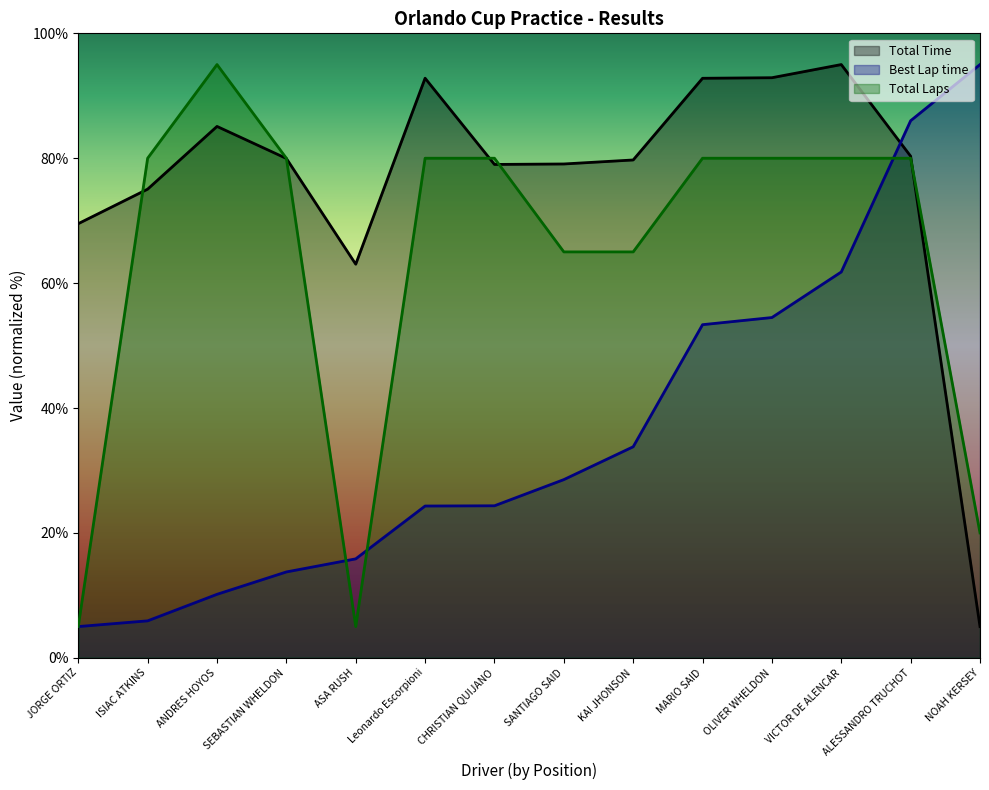

Rank the categories by Total Laps value from highest to lowest.

ANDRES HOYOS, ISIAC ATKINS, SEBASTIAN WHELDON, Leonardo Escorpioni, CHRISTIAN QUIJANO, MARIO SAID, OLIVER WHELDON, VICTOR DE ALENCAR, ALESSANDRO TRUCHOT, SANTIAGO SAID, KAI JHONSON, NOAH KERSEY, JORGE ORTIZ, ASA RUSH